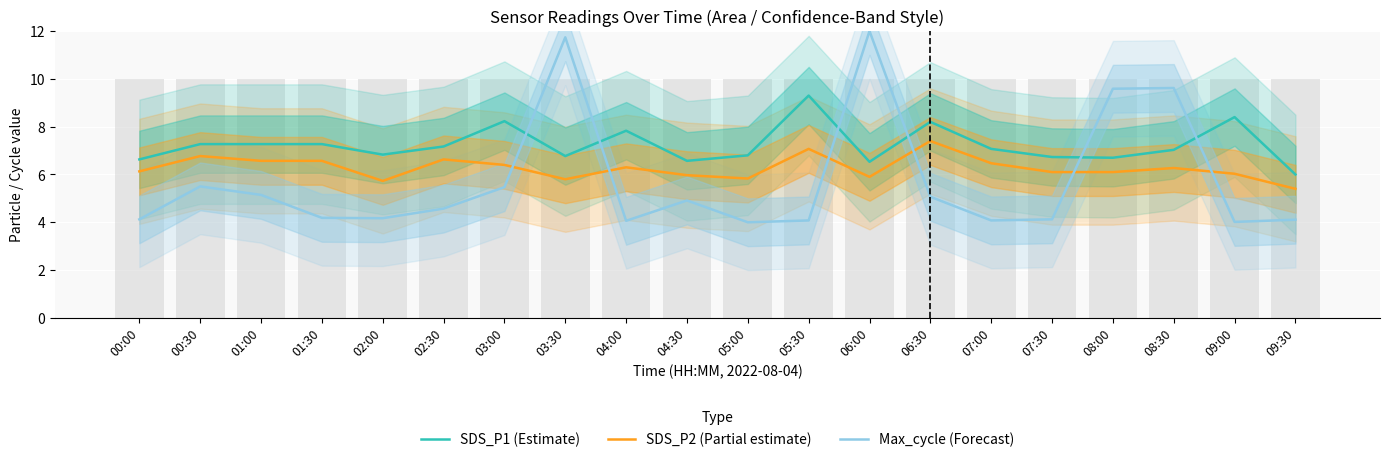

What is the sum of the SDS_P1 (Estimate) values at 01:30 and 09:00?

15.7